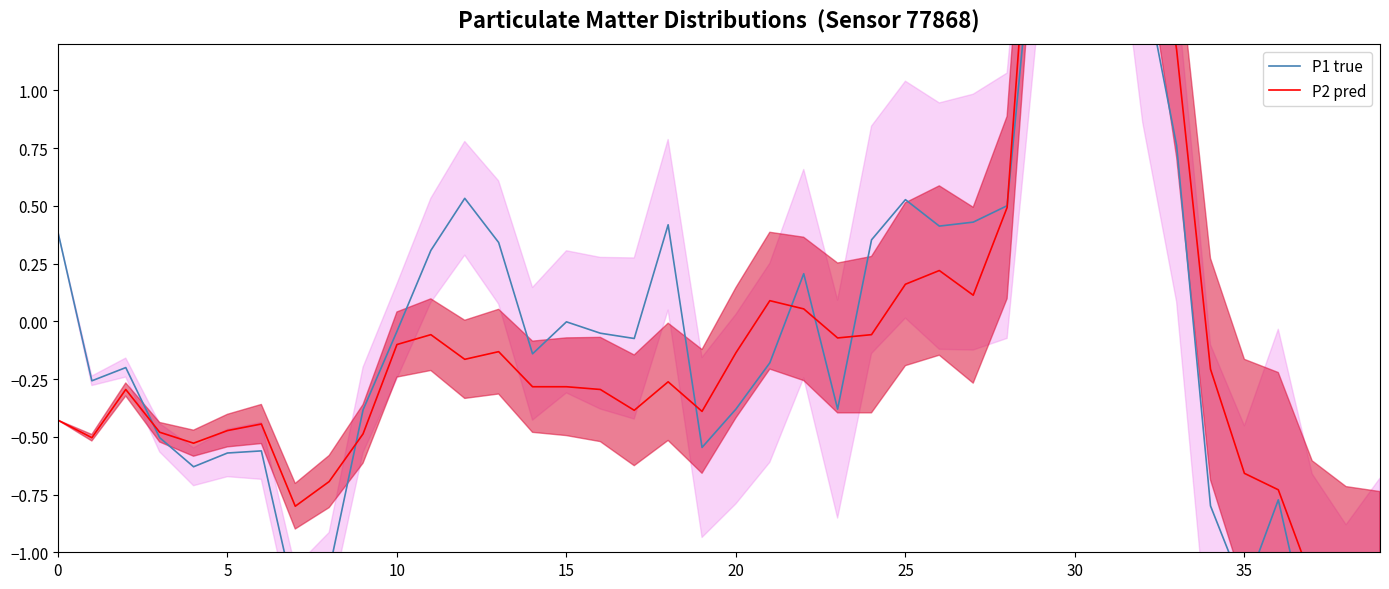

At how many categories does at least one series exceed 0?

17